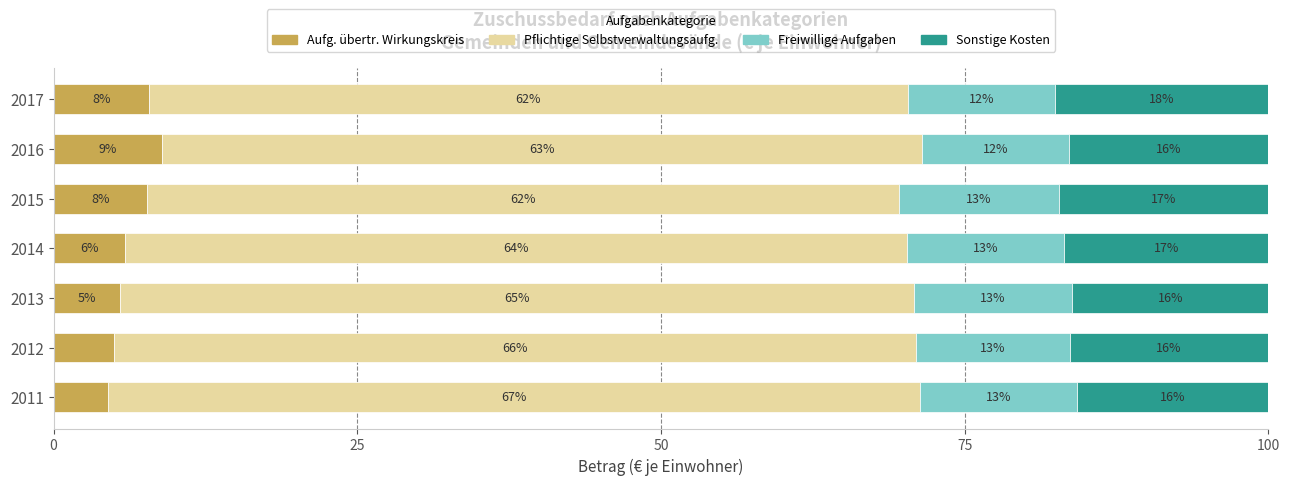

At how many categories does at least one series exceed 23?

7